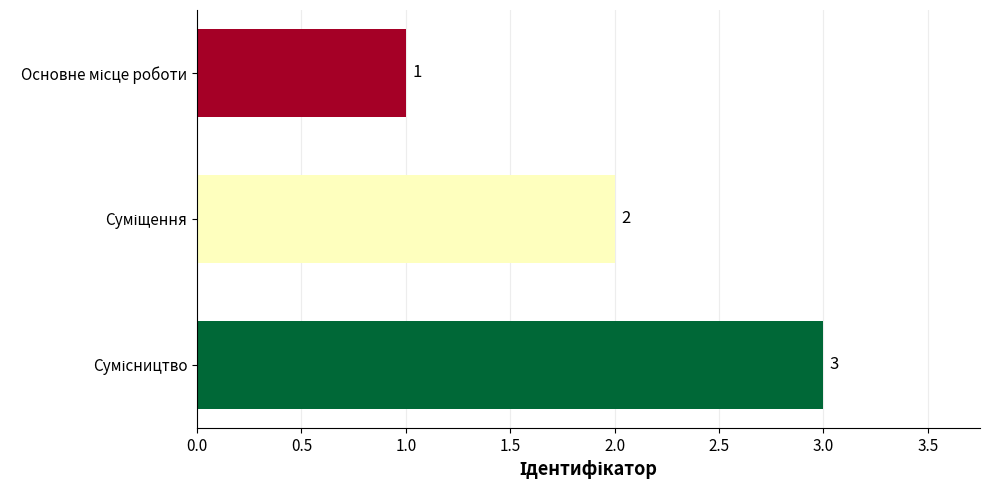

What is the sum of all values?

6